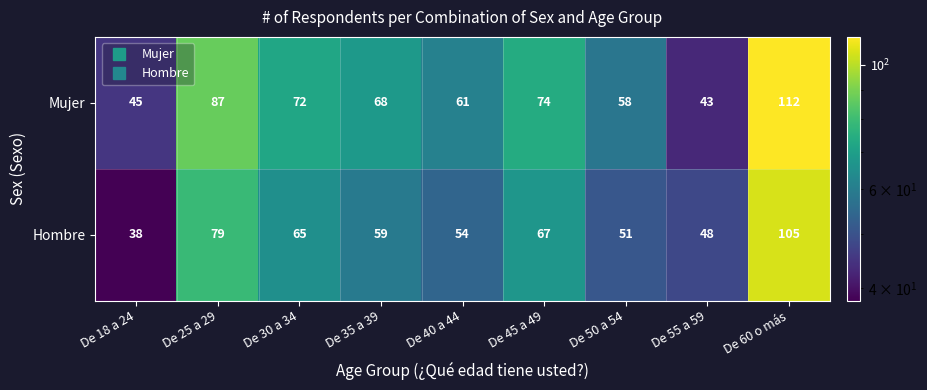

At which label does Mujer first exceed 68?

De 25 a 29